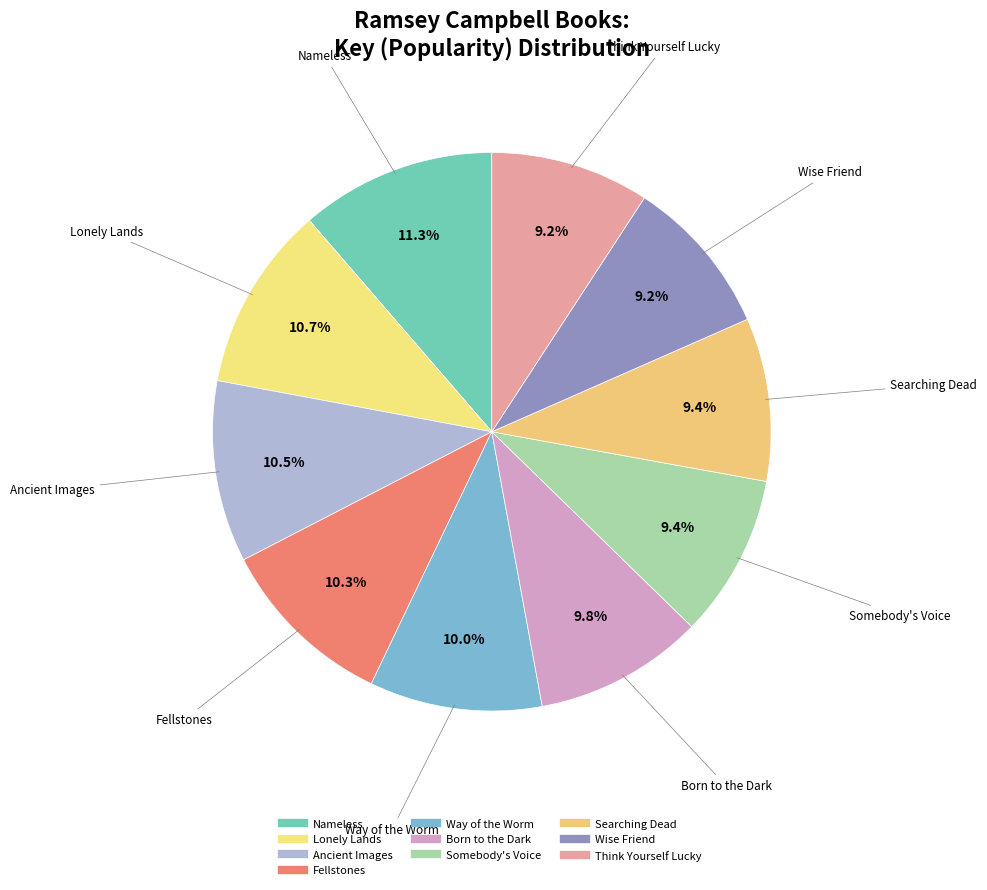

To the nearest percent, what is the average slice percentage?

10%